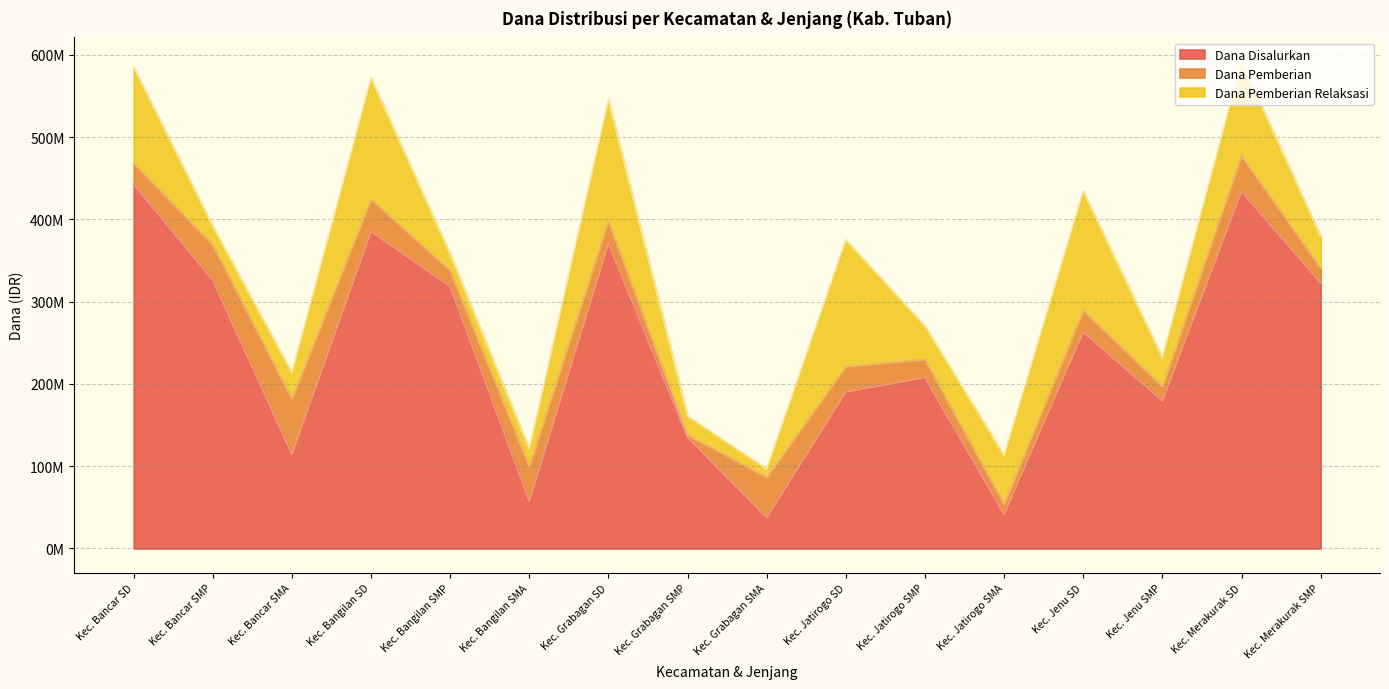

Where is the first local minimum for Dana Pemberian?

Kec. Bangilan SMP